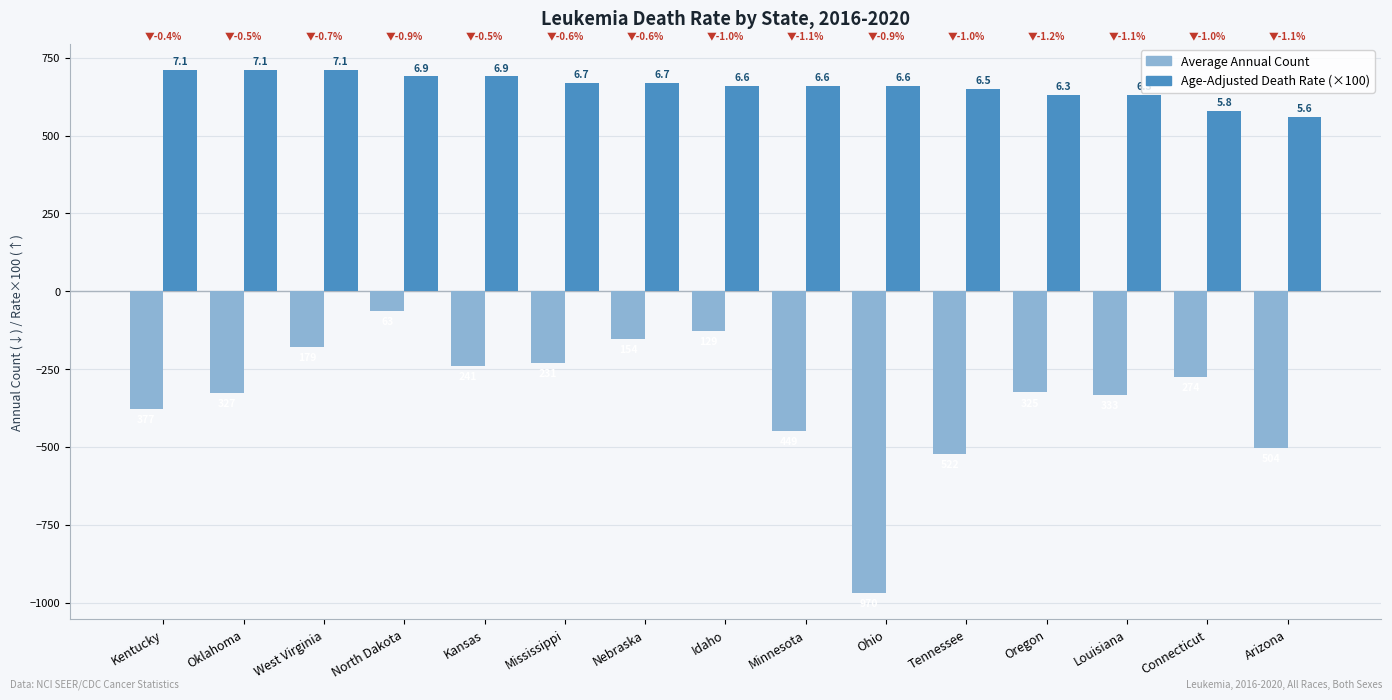

Which series has the widest spread of values?

Average Annual Count